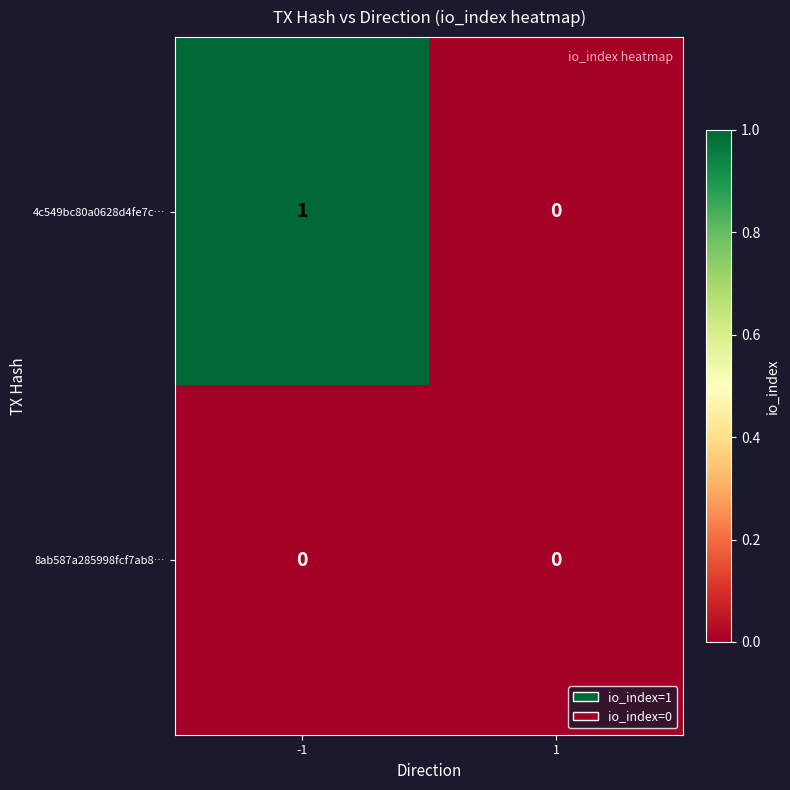

Which series has the largest range (max minus min)?

4c549bc80a0628d4fe7c…